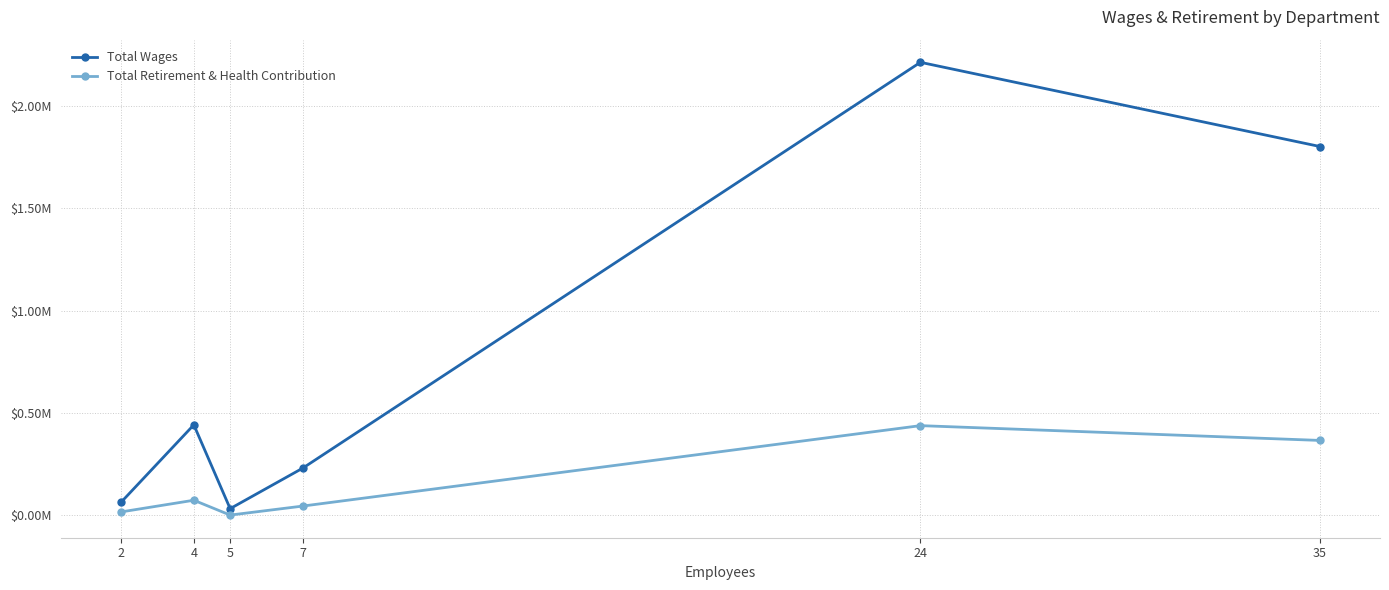

True or false: Total Retirement & Health Contribution and Total Wages intersect in this chart.

False